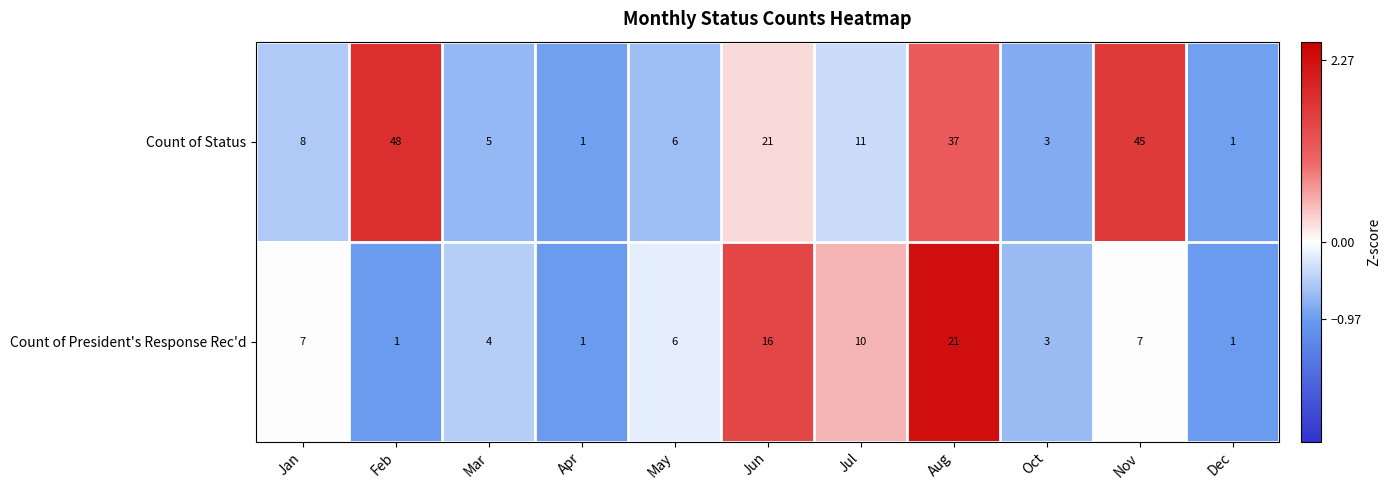

Which series changed the most between Jul and Aug?

Count of Status